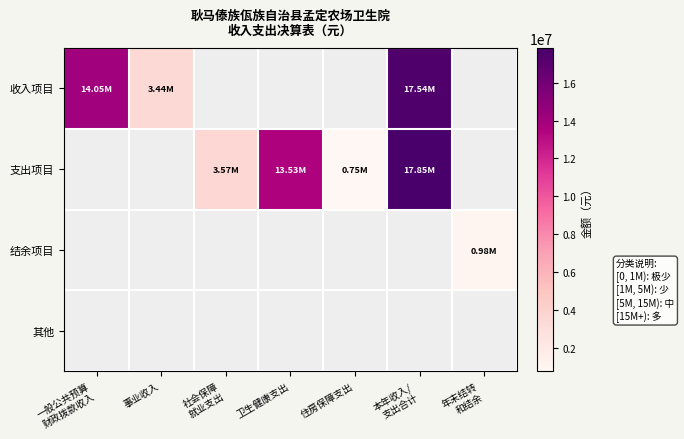

At 一般公共预算 财政拨款收入, list the series in order from largest to smallest.

收入项目, 支出项目, 结余项目, 其他